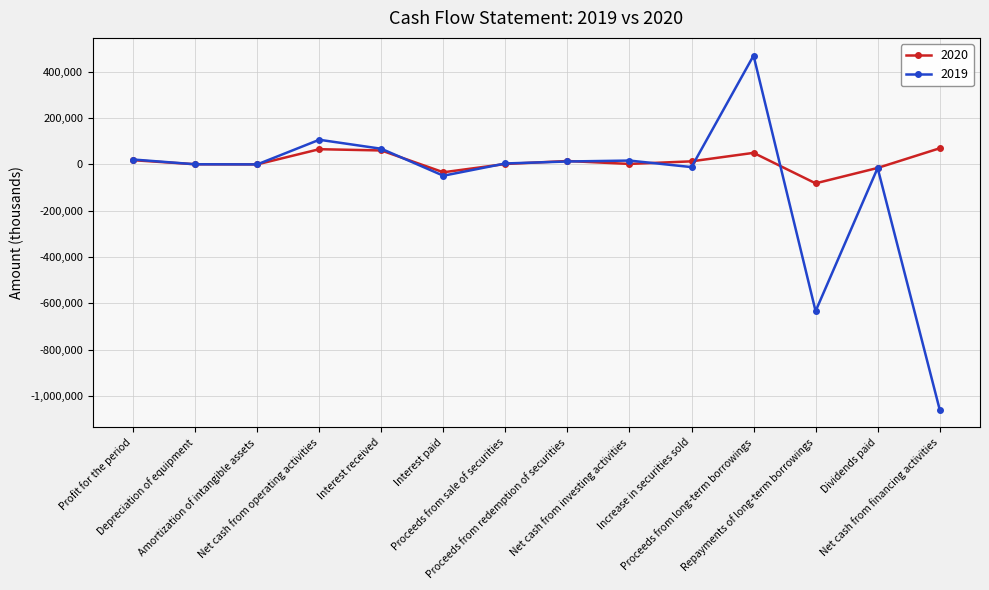

What is the difference between the 2019 values at Proceeds from redemption of securities and Net cash from operating activities?

93854